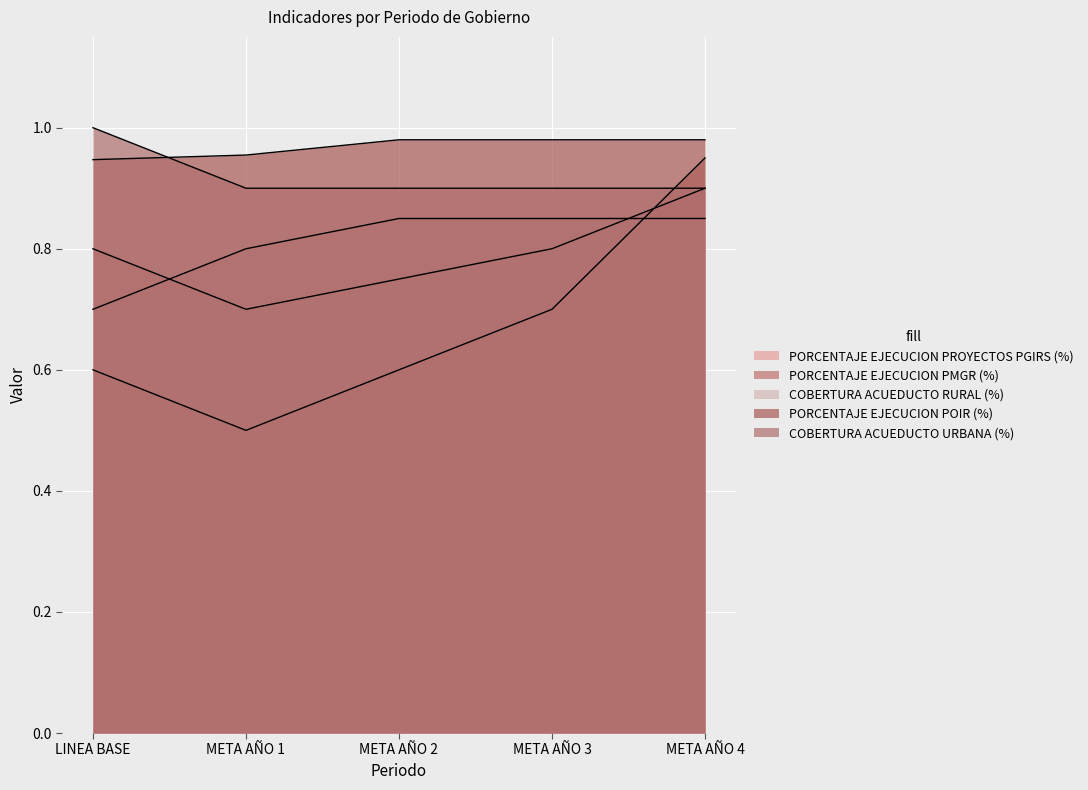

The value of PORCENTAJE EJECUCION PROYECTOS PGIRS (%) at META AÑO 2 is 0.8. True or false?

True